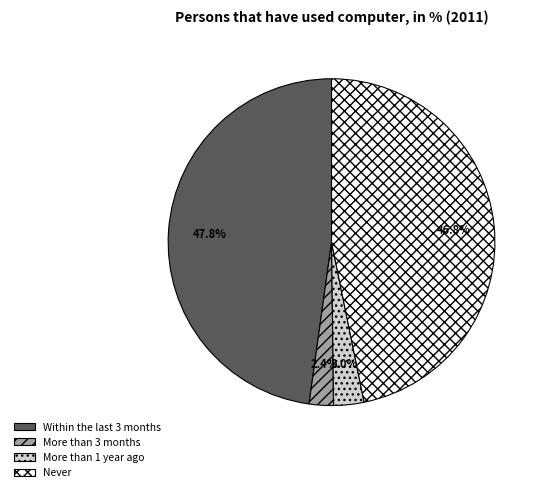

Rank the categories by value from lowest to highest.

More than 3 months, More than 1 year ago, Never, Within the last 3 months